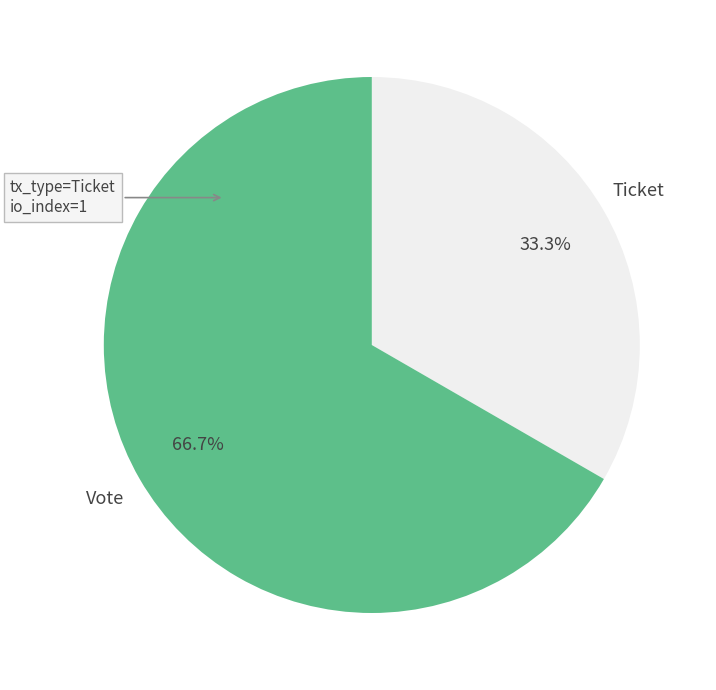

What is the largest slice in the pie chart?

Vote